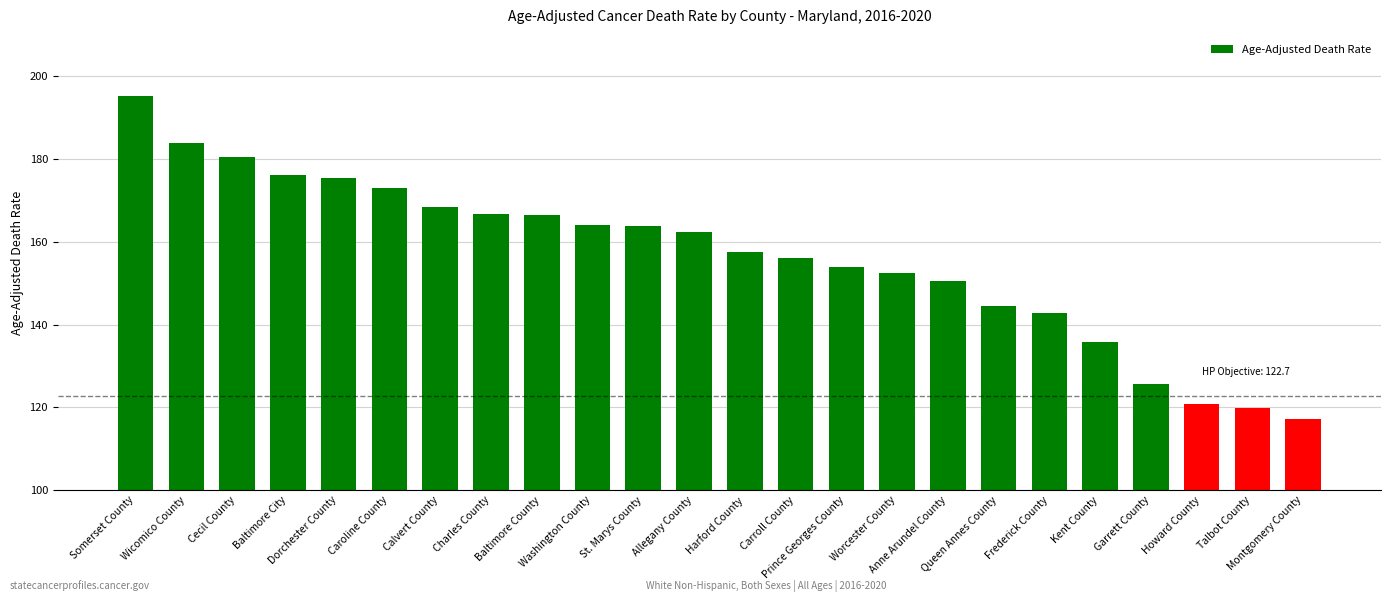

At which category does the chart reach its peak across all series?

Somerset County